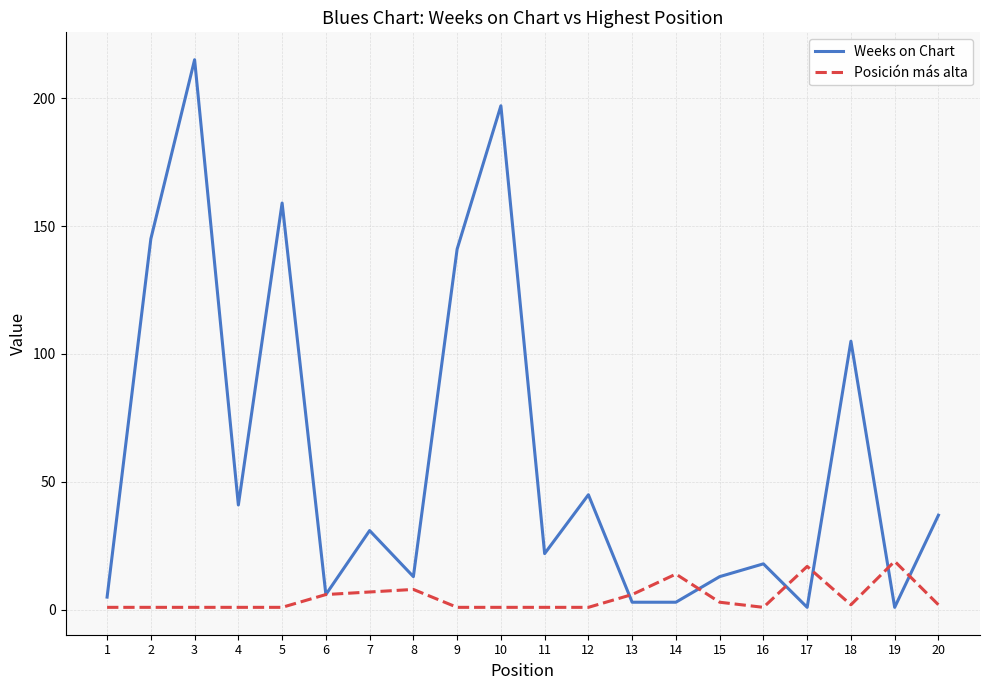

Is the value of Weeks on Chart at 7 greater than the value of Posición más alta at 16?

Yes